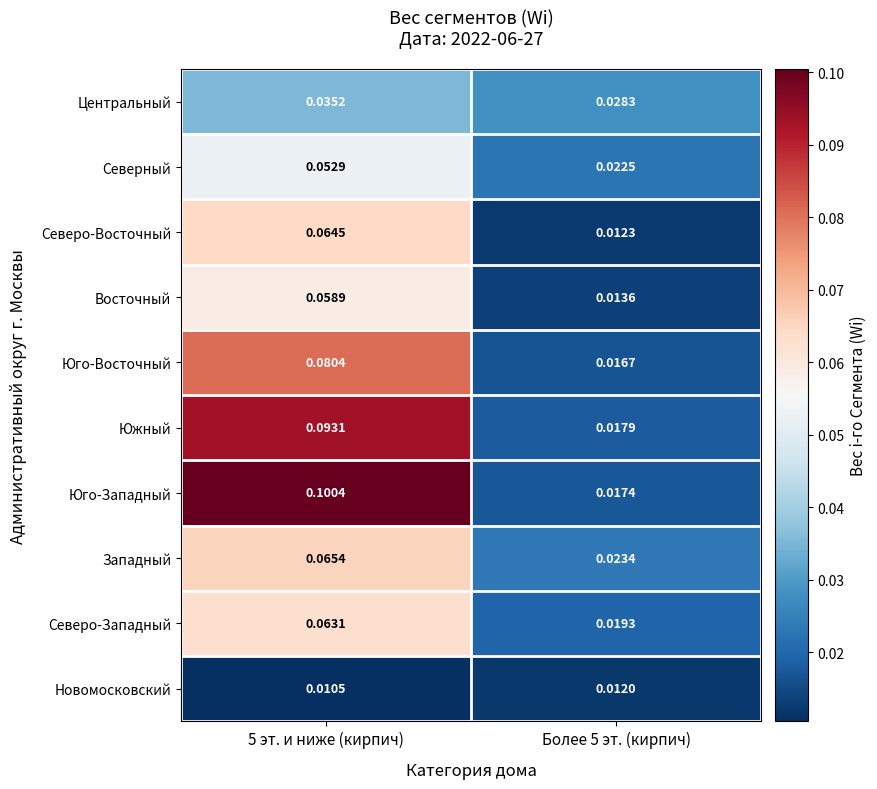

Is the value of Центральный at 5 эт. и ниже (кирпич) greater than the value of Восточный at 5 эт. и ниже (кирпич)?

No